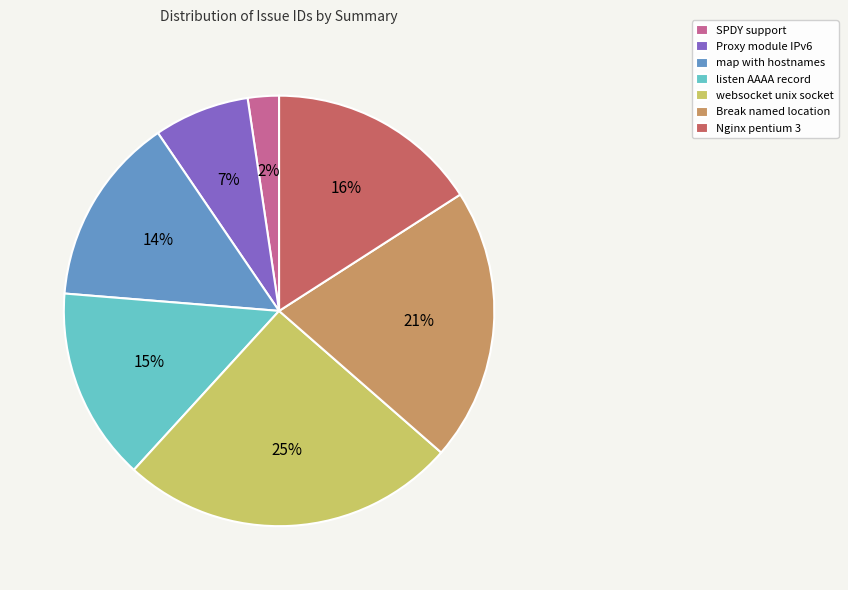

How many slices are in this pie chart?

7